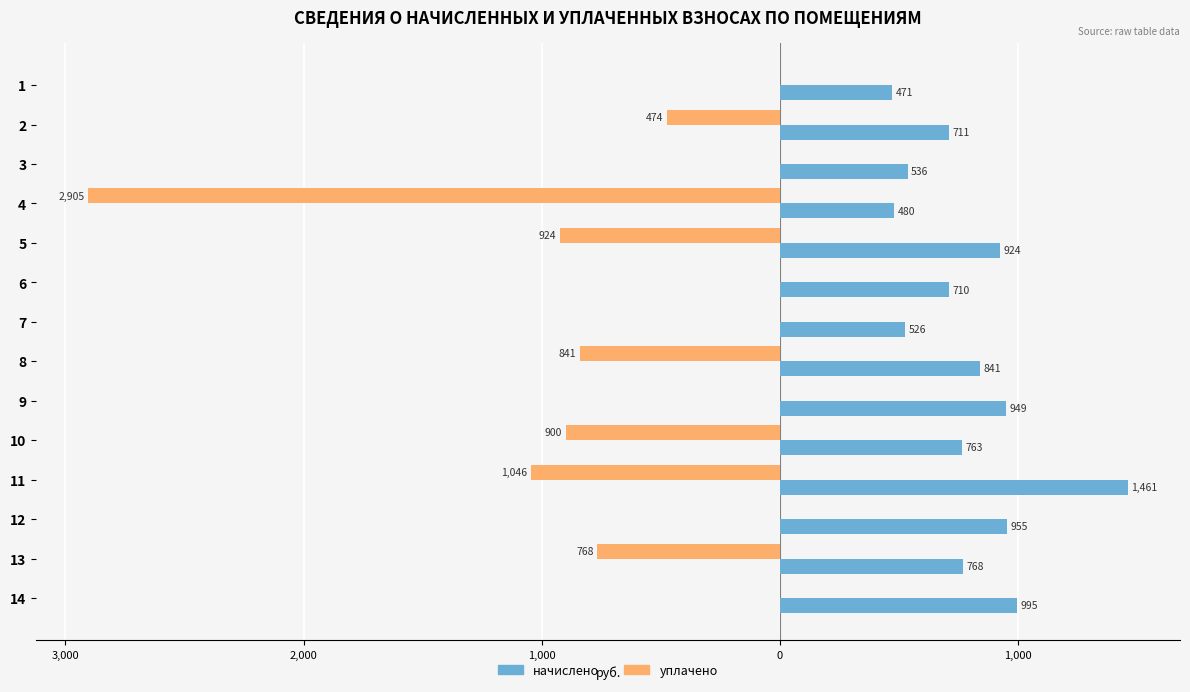

What are all the series names shown in the legend?

начислено, уплачено